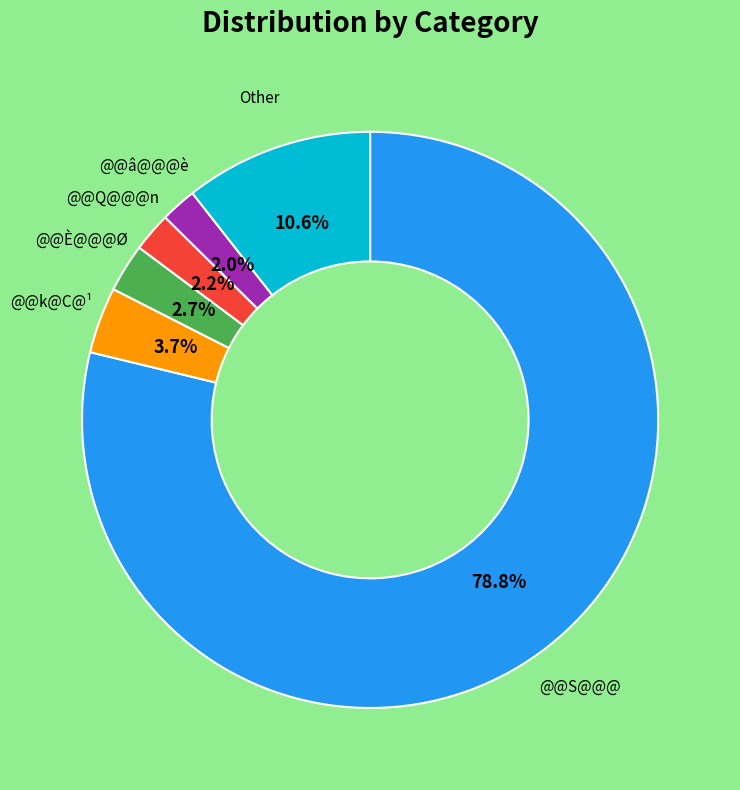

Is there a majority slice in this chart?

Yes